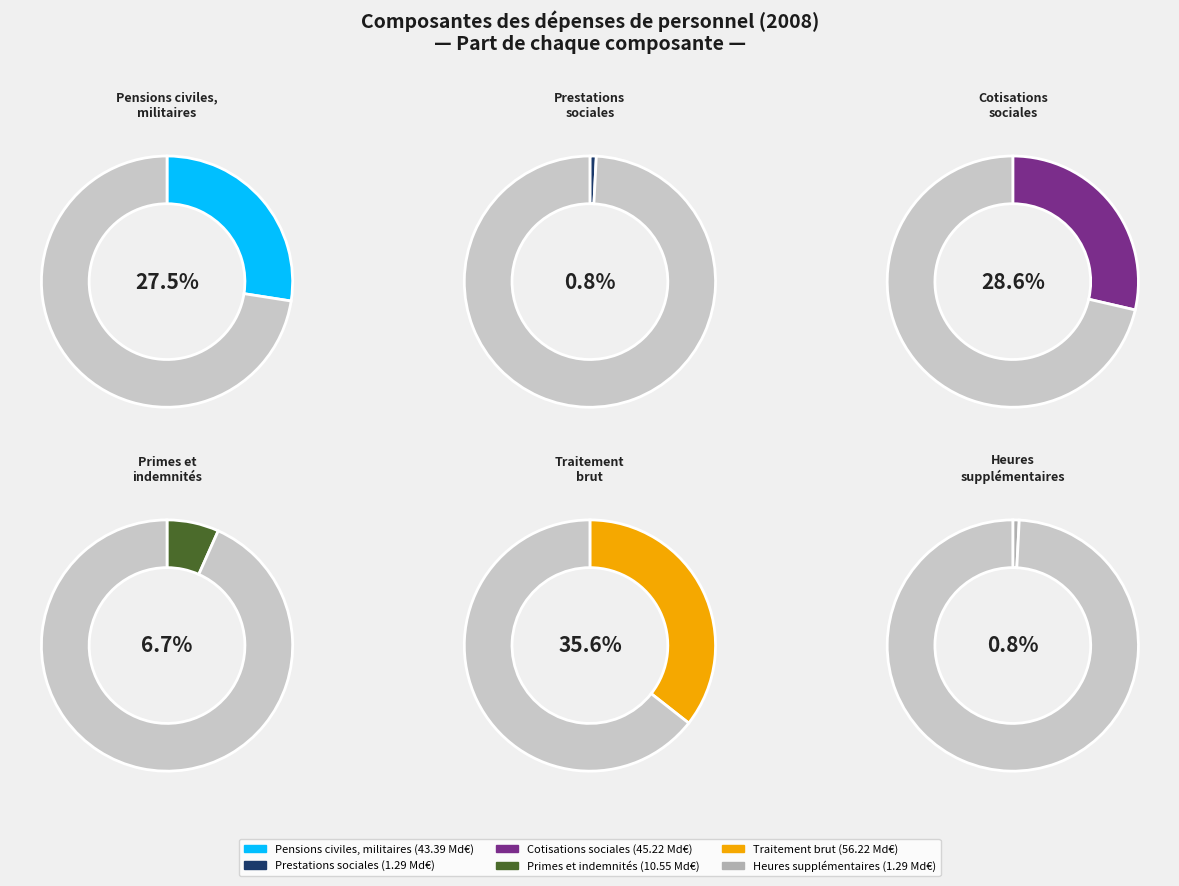

What is the change in value from Pensions civiles, militaires to Cotisations sociales?

+1.8